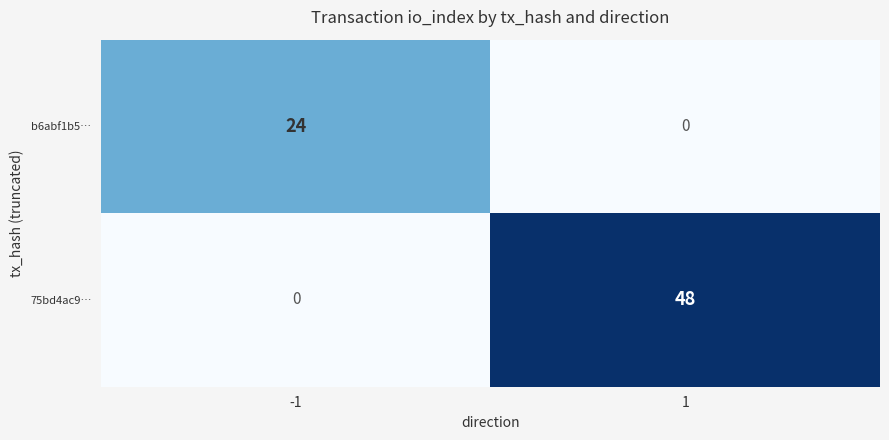

Reading left to right, extract all data points from this chart.

b6abf1b5…: 24	0
75bd4ac9…: 0	48